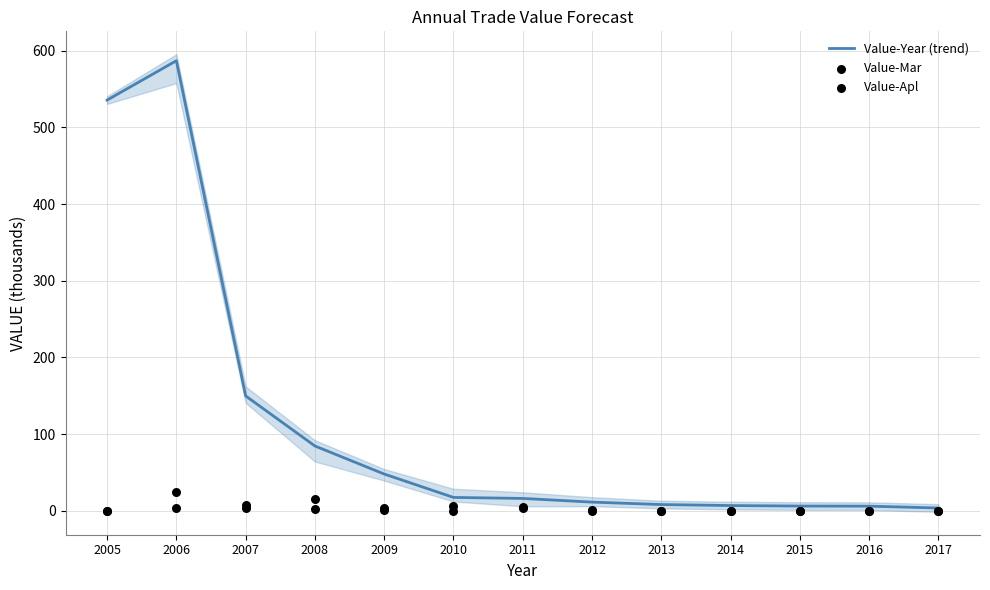

Which series contains the lowest Y value?

Value-Mar